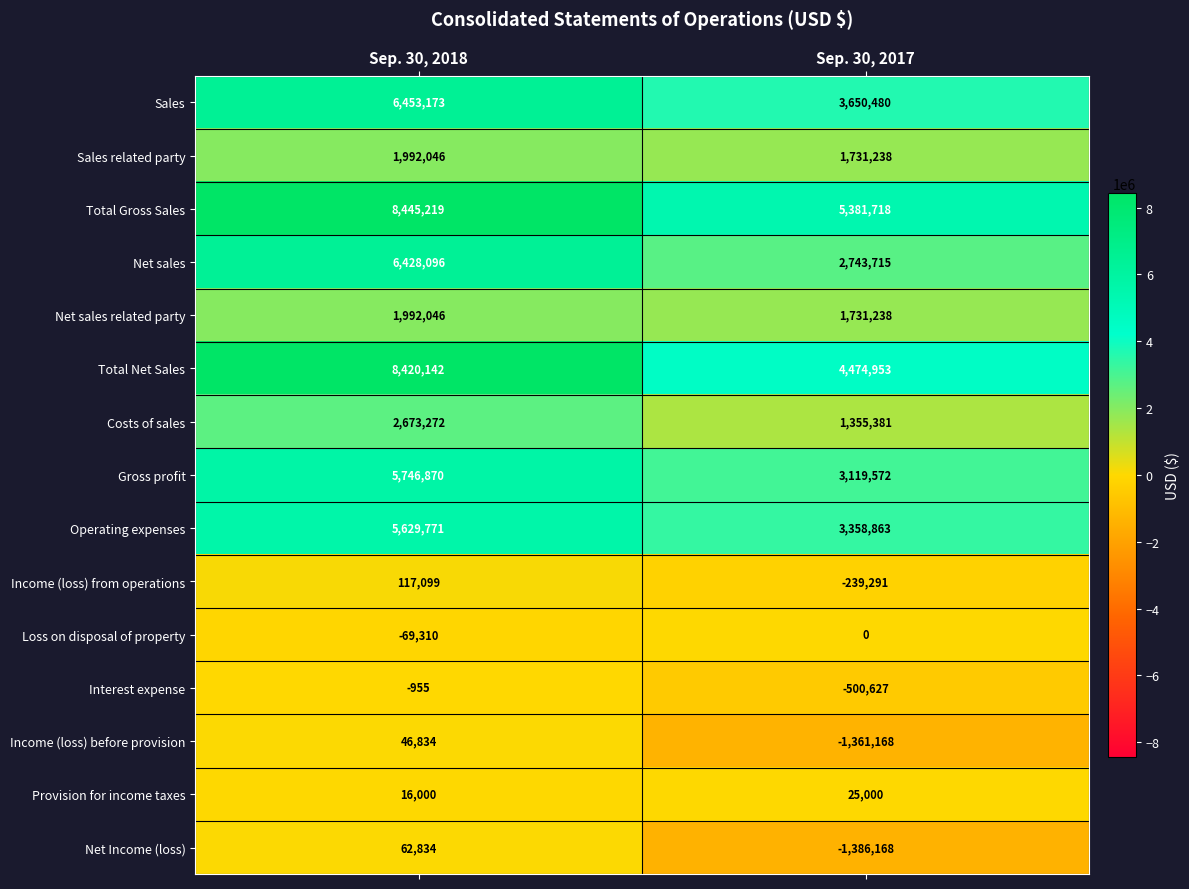

Which series has the largest range (max minus min)?

Total Net Sales